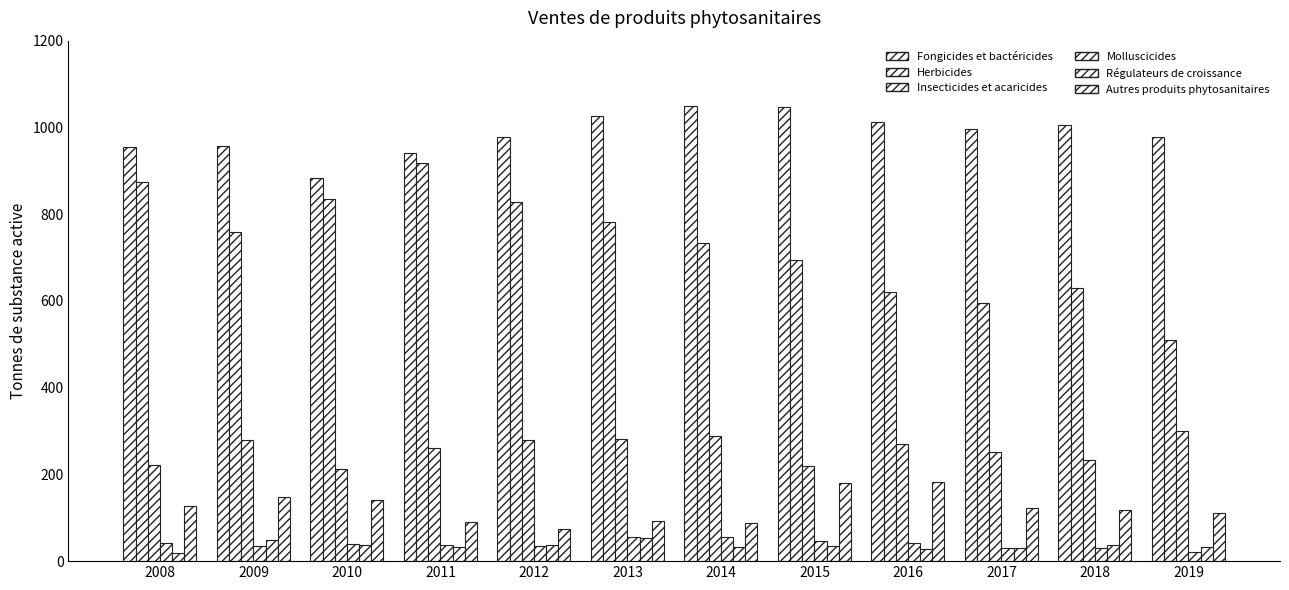

Which series has the largest total across all categories?

Fongicides et bactéricides